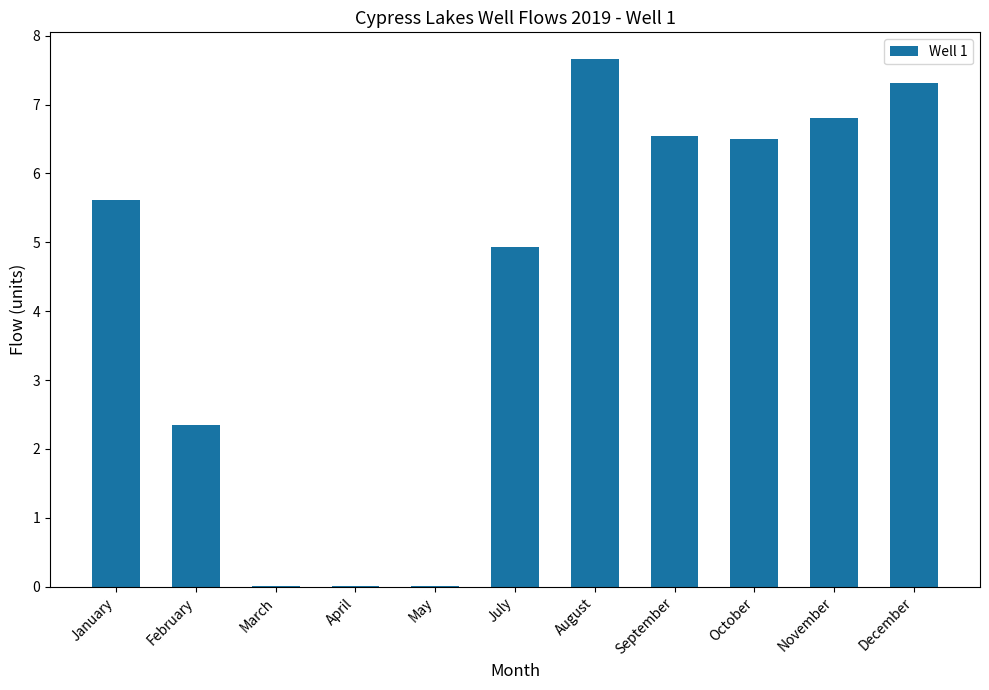

Is it true that the value at February is 3.3?

False